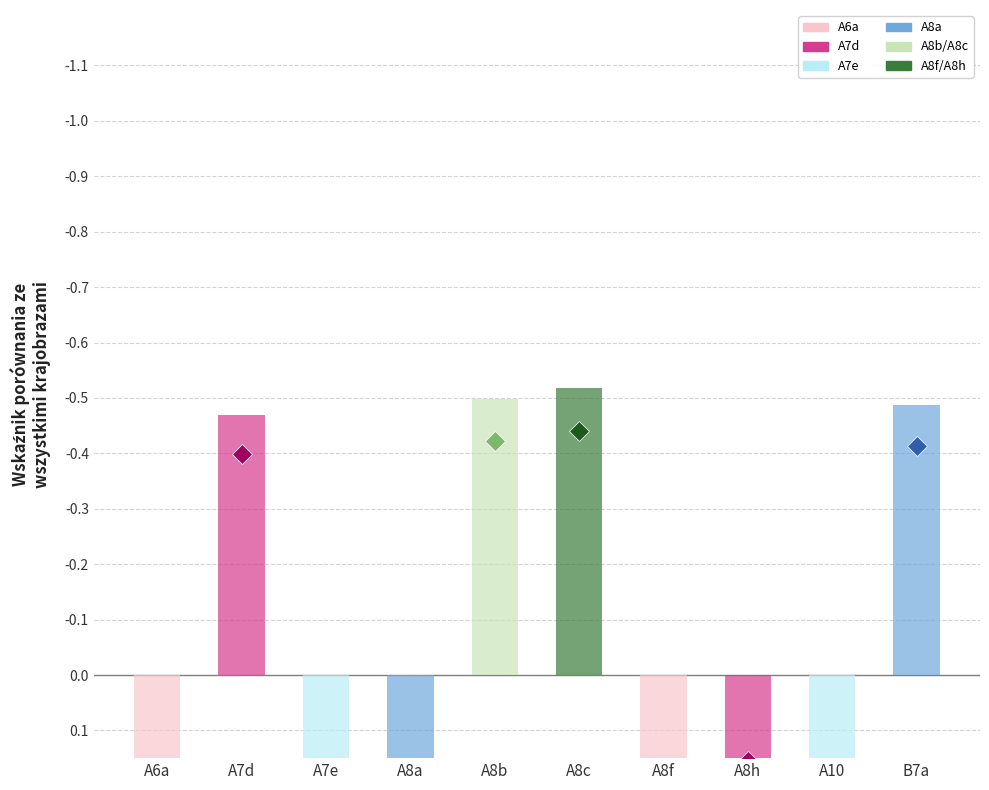

How many values are below zero?

4